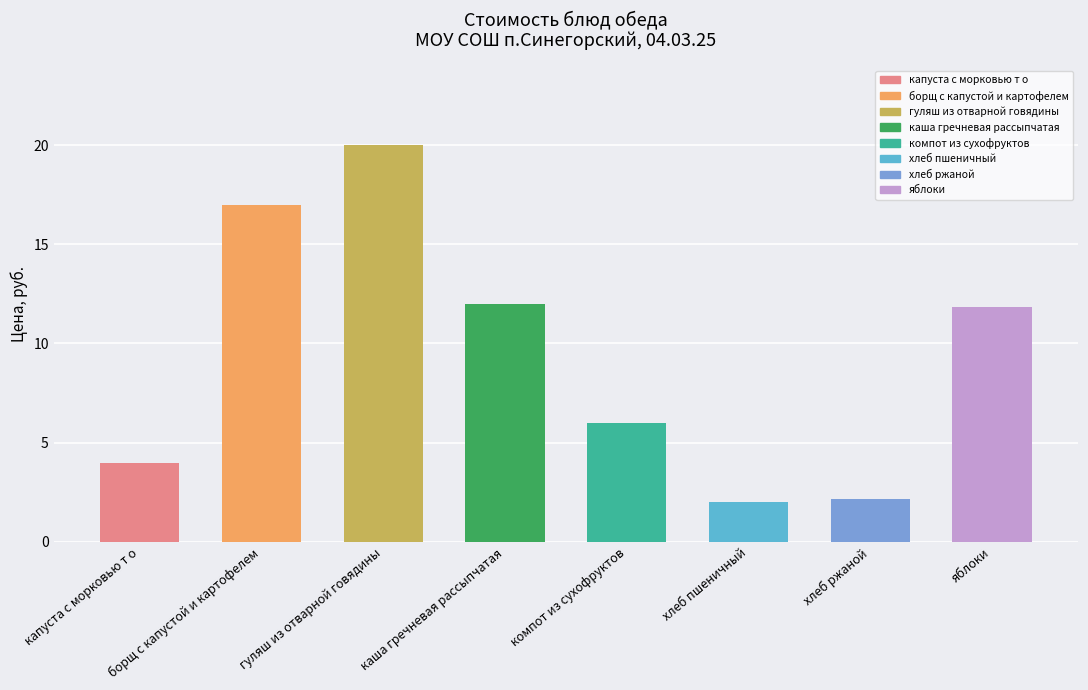

Between яблоки and капуста с морковью т о, which is larger?

яблоки